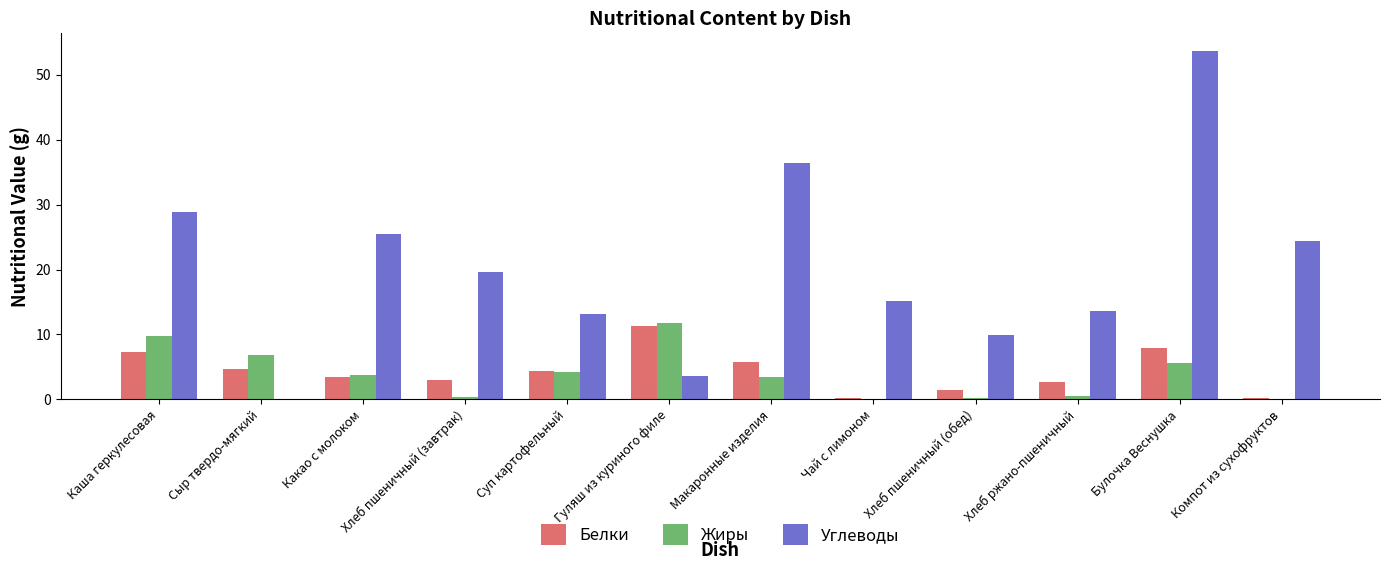

Is the value of Углеводы at Какао с молоком greater than the value of Белки at Сыр твердо-мягкий?

Yes